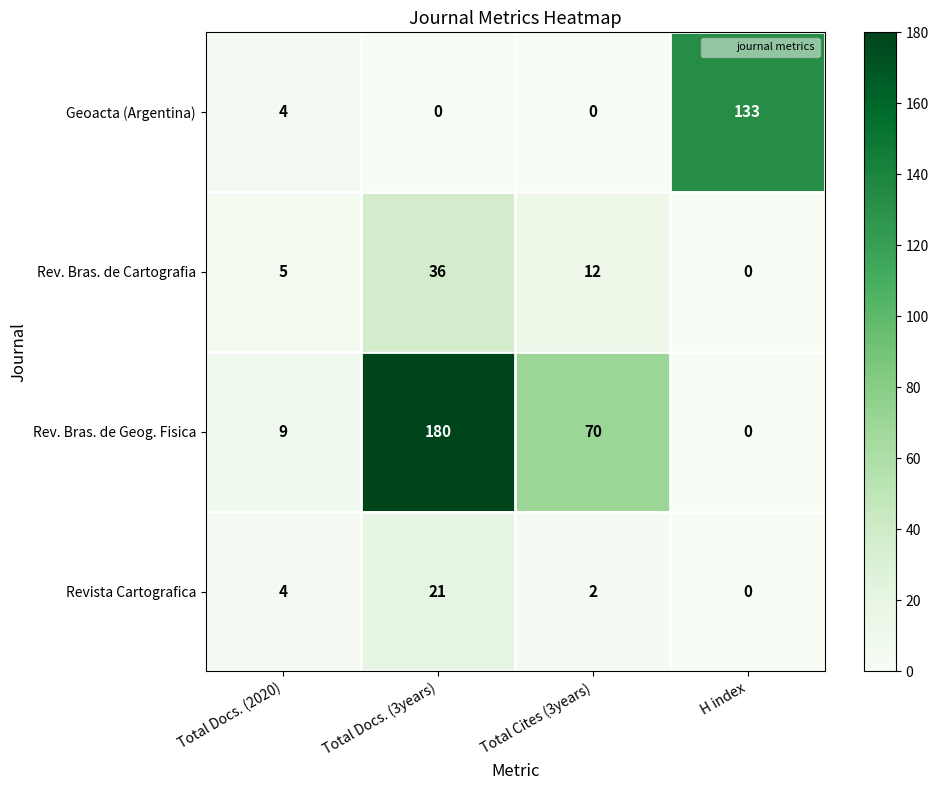

What is the total value across all series at Total Docs. (2020)?

22